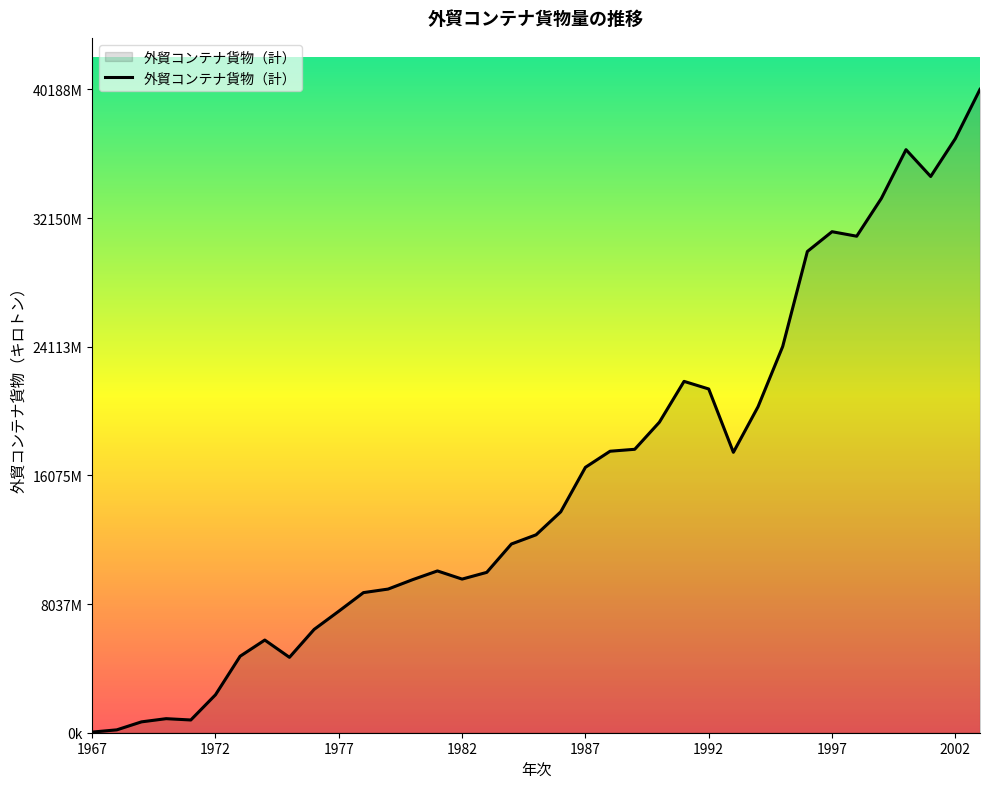

What is the minimum value shown in the chart?

39741